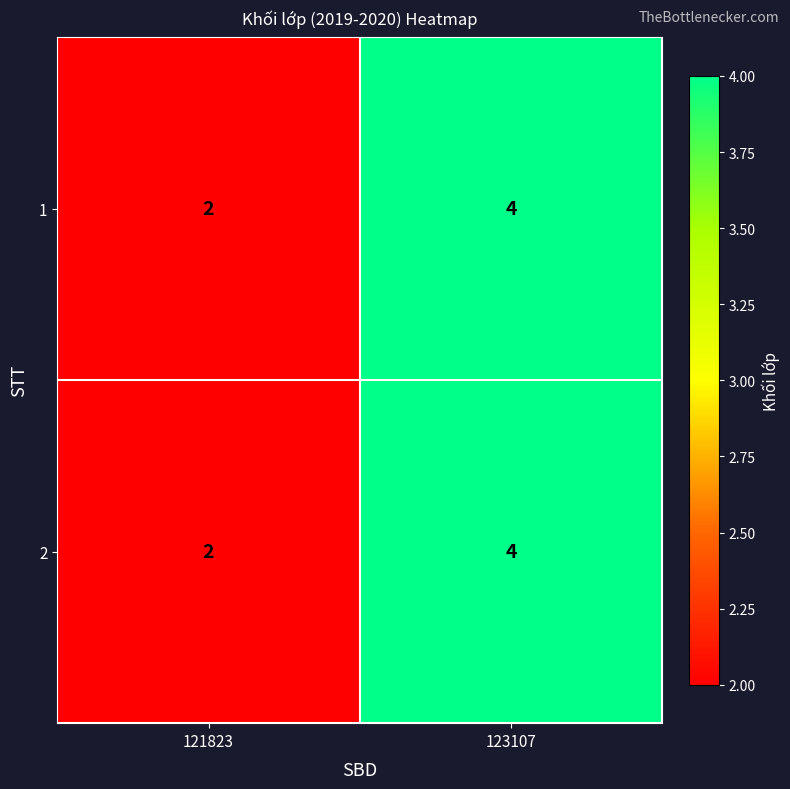

What is the sum of all 1 values?

6